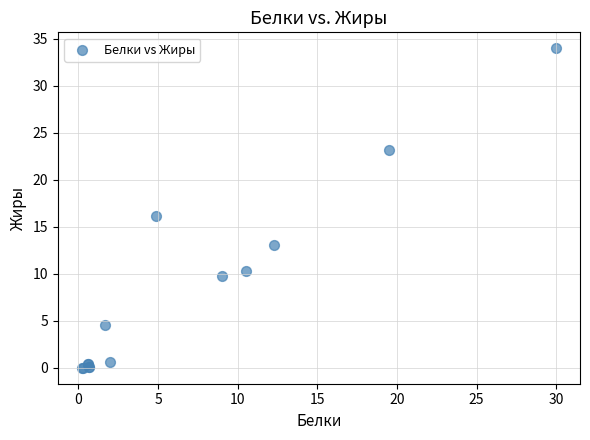

What Y value in the scatter plot is closest to 17?

16.2